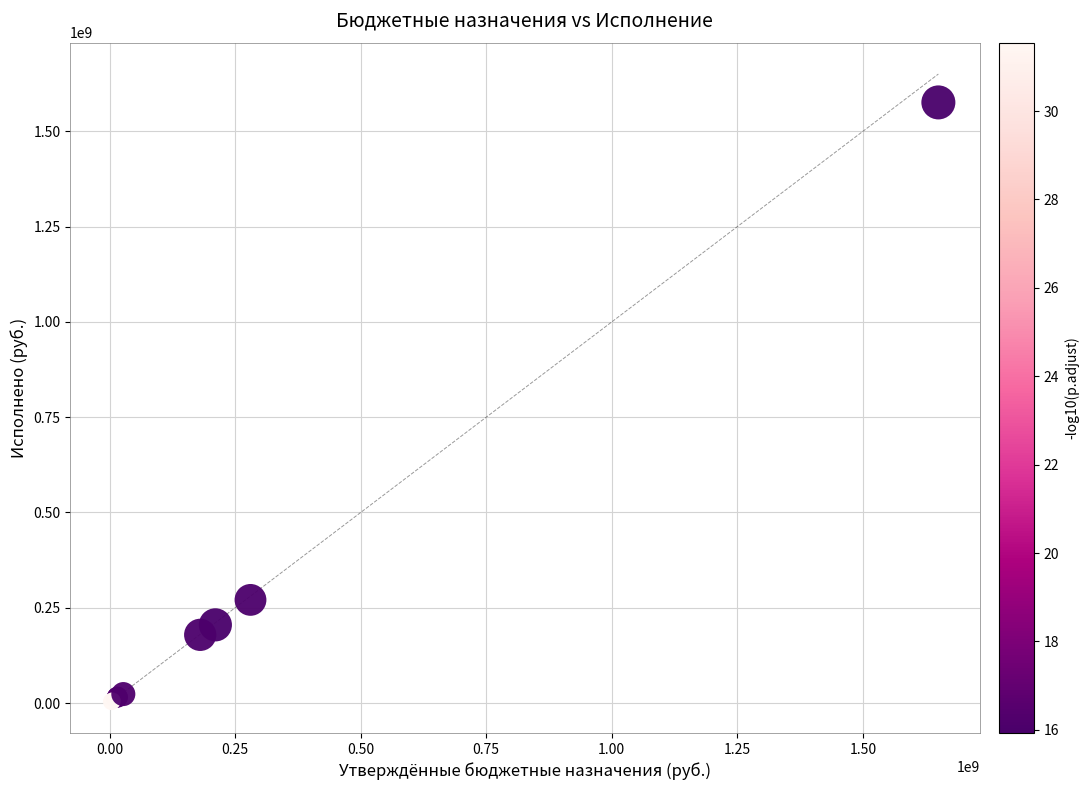

What Y value in the scatter plot is closest to 789868773?

270624166.1